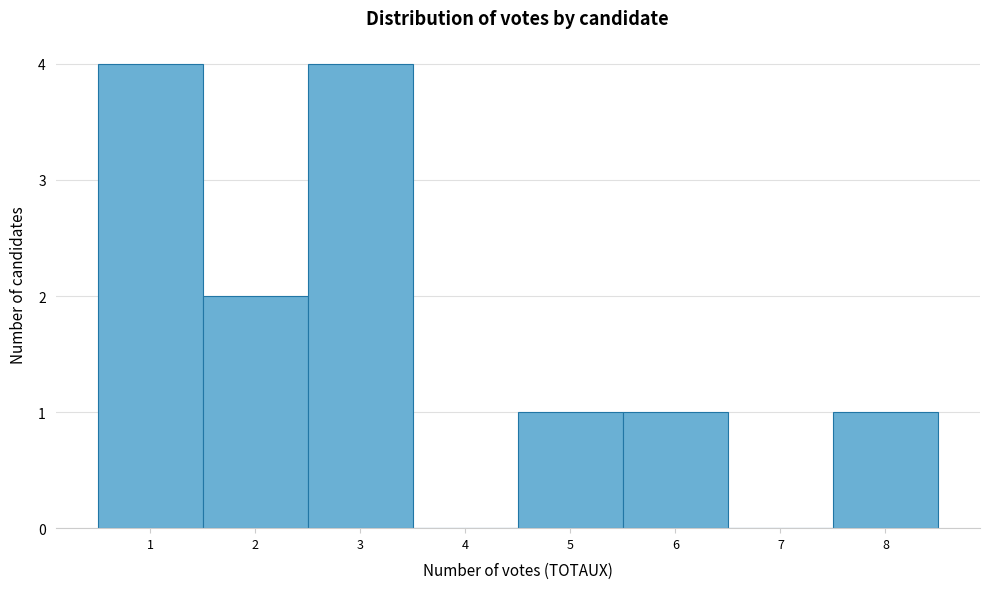

Reading left to right, list every bar in this chart as the range it spans on the x-axis followed by its height. The values are not printed on the chart, so give them approximately, as read against the axis.

0.5 to 1.5: 4
1.5 to 2.5: 2
2.5 to 3.5: 4
3.5 to 4.5: 0
4.5 to 5.5: 1
5.5 to 6.5: 1
6.5 to 7.5: 0
7.5 to 8.5: 1